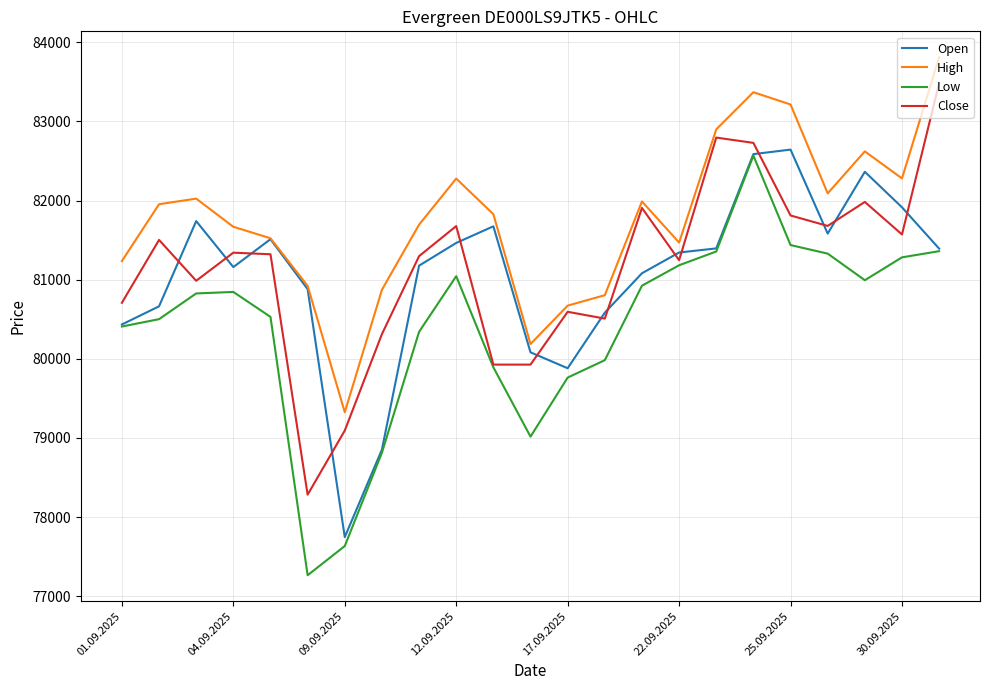

Which series has the largest range (max minus min)?

Low